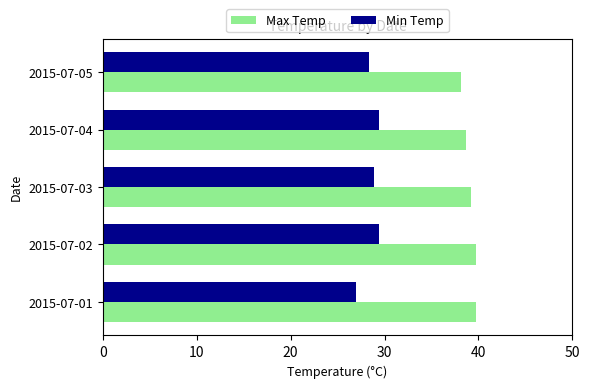

The Max Temp series shows 15.1 at 2015-07-03. True or false?

False